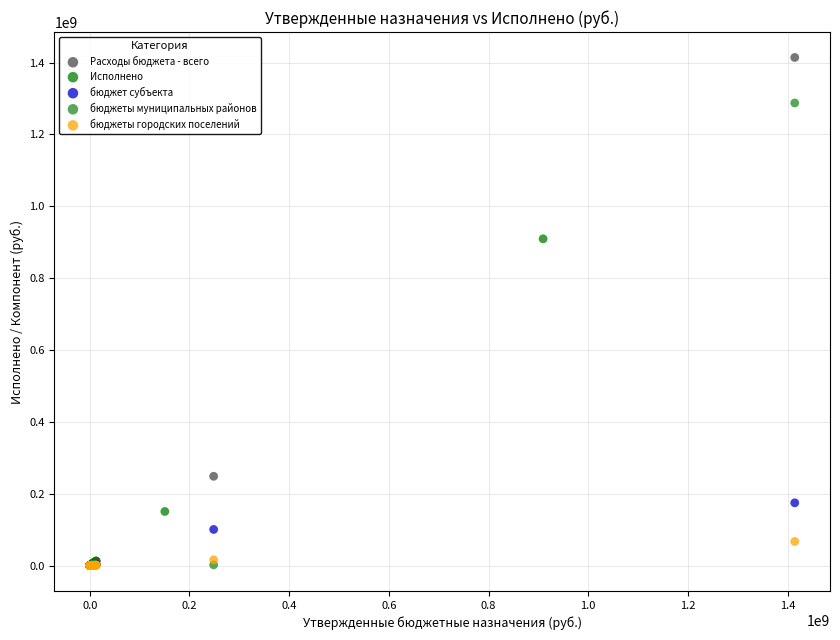

Which series contains the highest Y value?

Расходы бюджета - всего